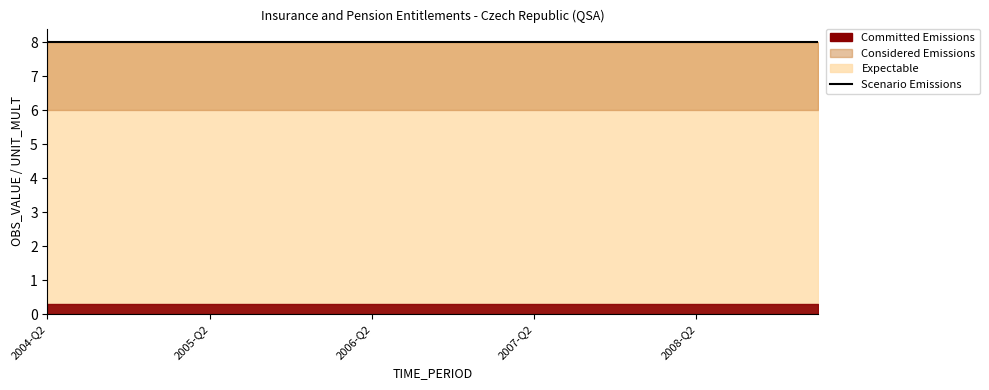

Which has a higher value, 2006-Q2 or 2007-Q1?

2006-Q2